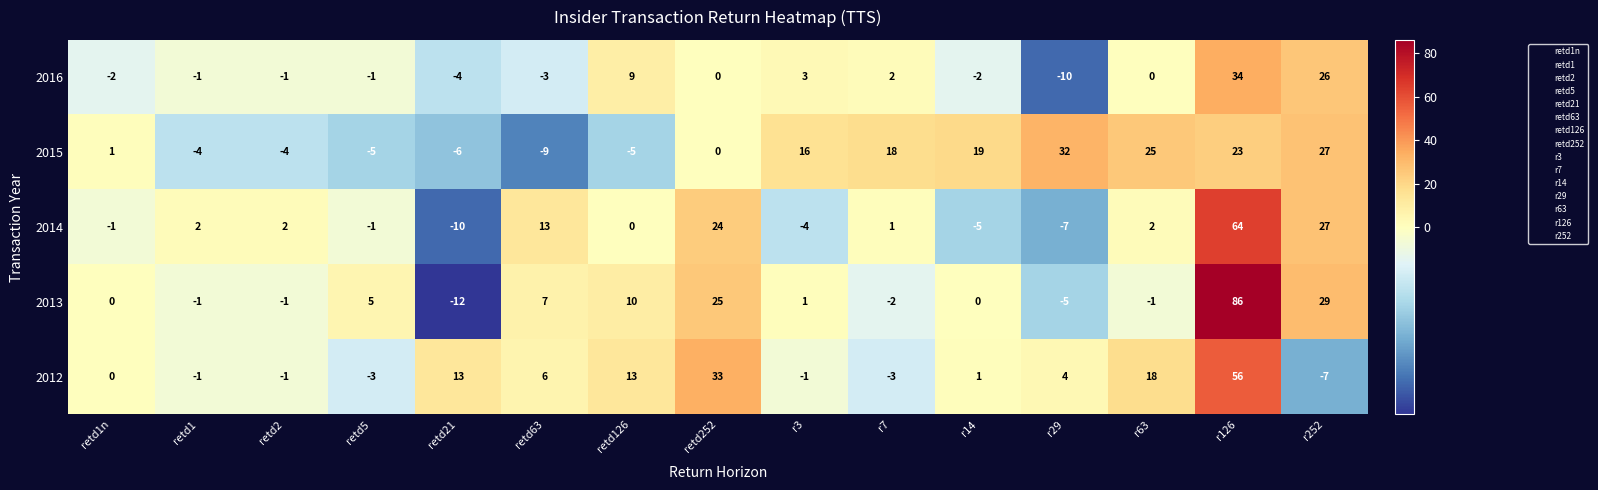

What is the total value across all series at r7?

16